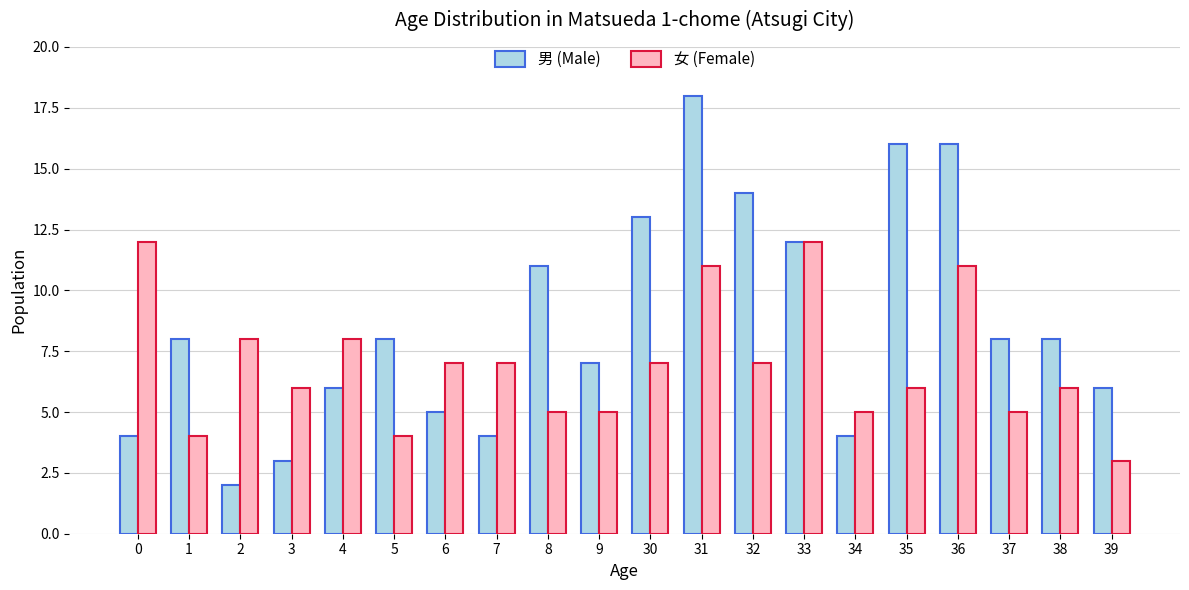

Reading right to left, transcribe all the data shown in this chart.

男 (Male): 6	8	8	16	16	4	12	14	18	13	7	11	4	5	8	6	3	2	8	4
女 (Female): 3	6	5	11	6	5	12	7	11	7	5	5	7	7	4	8	6	8	4	12